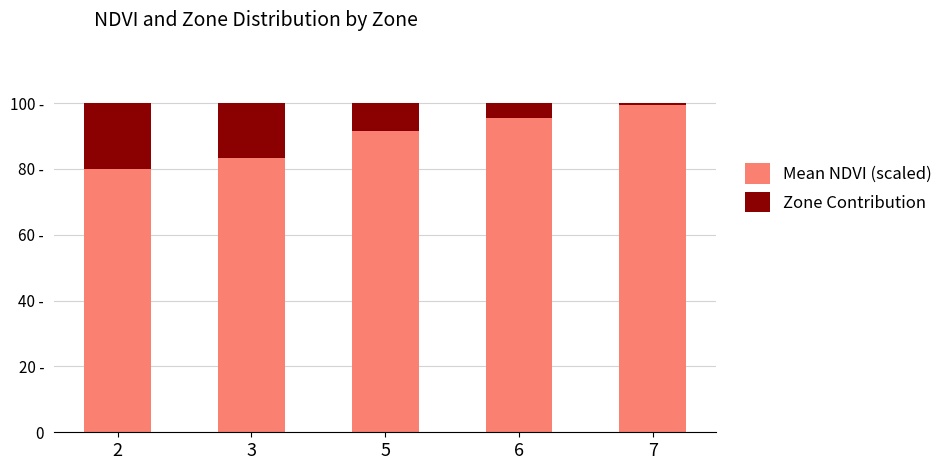

Which has a higher value, 3 or 6?

6